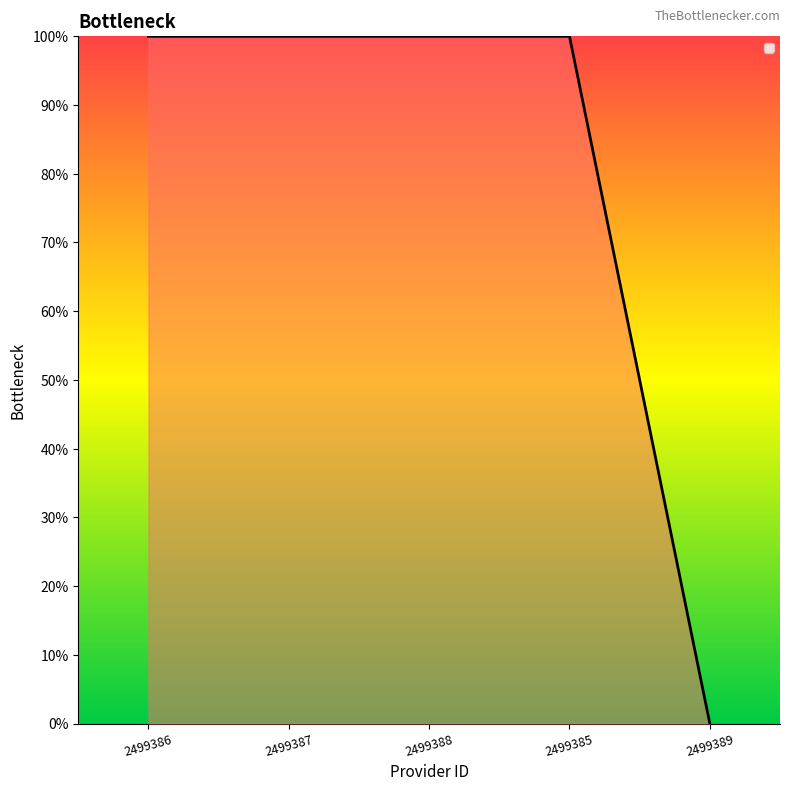

What is the greatest value displayed?

100